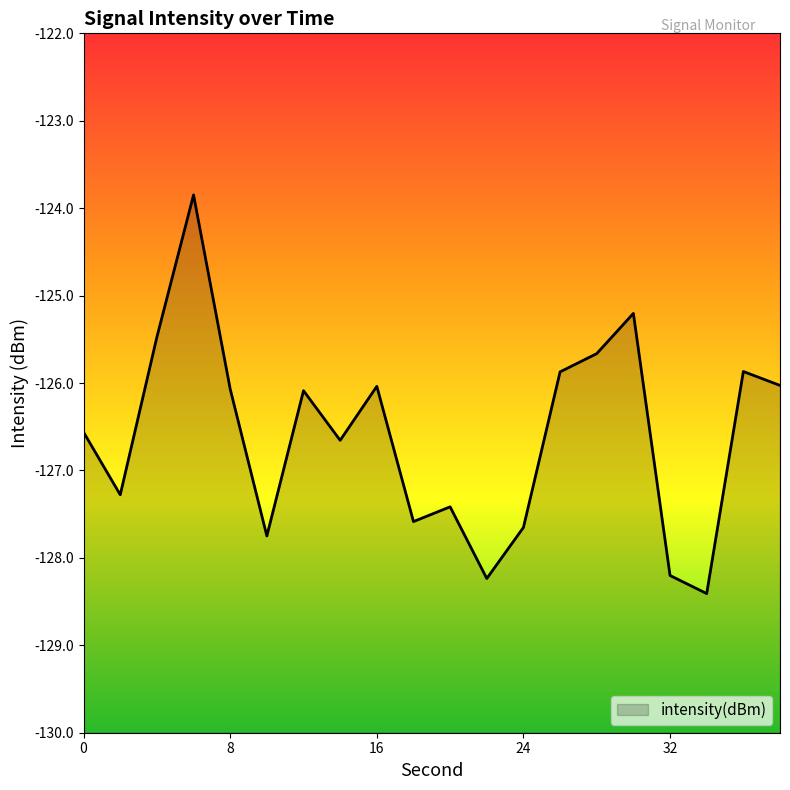

True or false: the data has more than 2 interior local peaks.

True